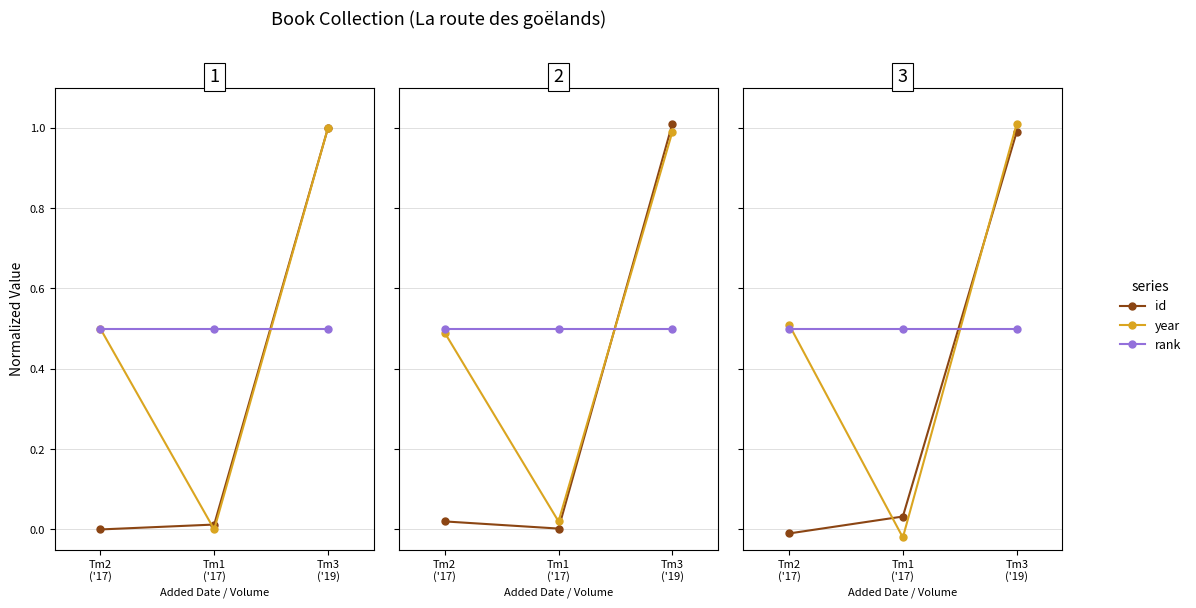

Which category has the lowest value in the id series?

Tm2
('17)